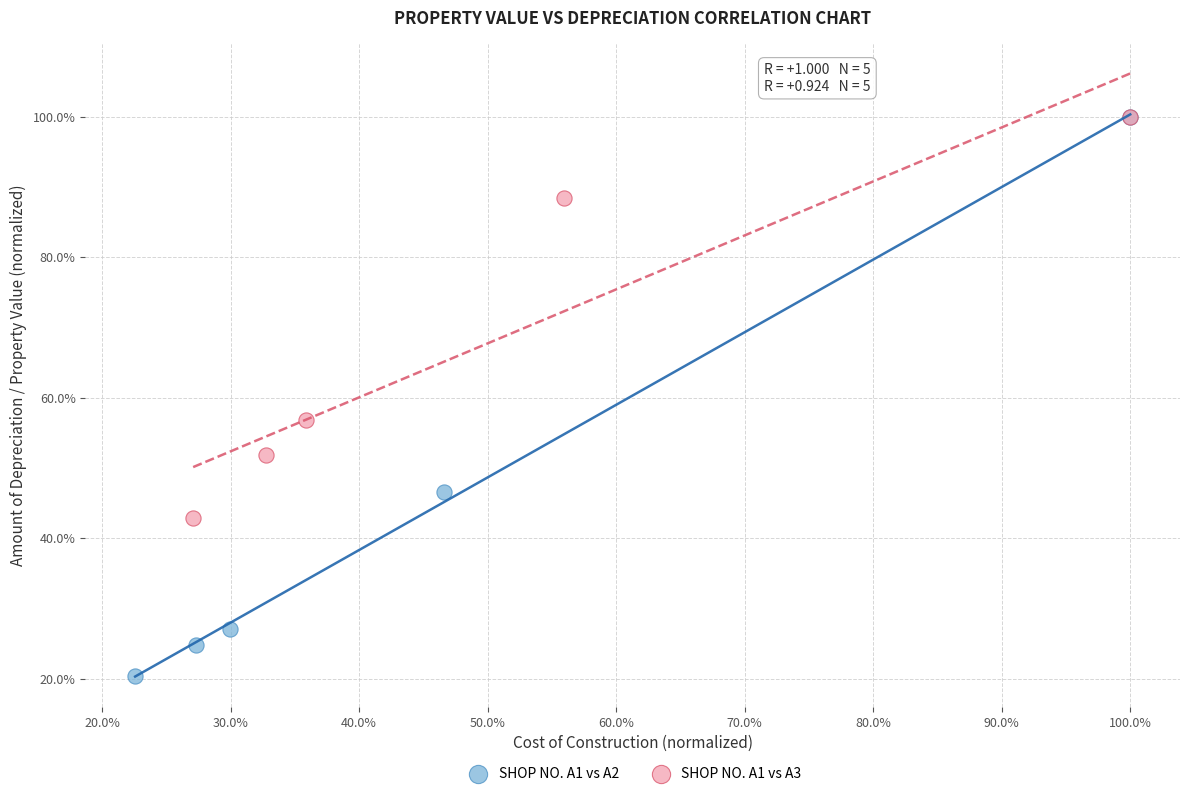

Which series has the largest Y range (max minus min)?

SHOP NO. A1 vs A2